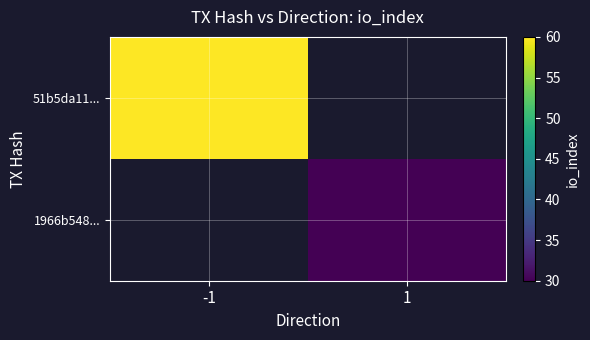

Rank the series by their maximum value, from highest to lowest.

51b5da11..., 1966b548...